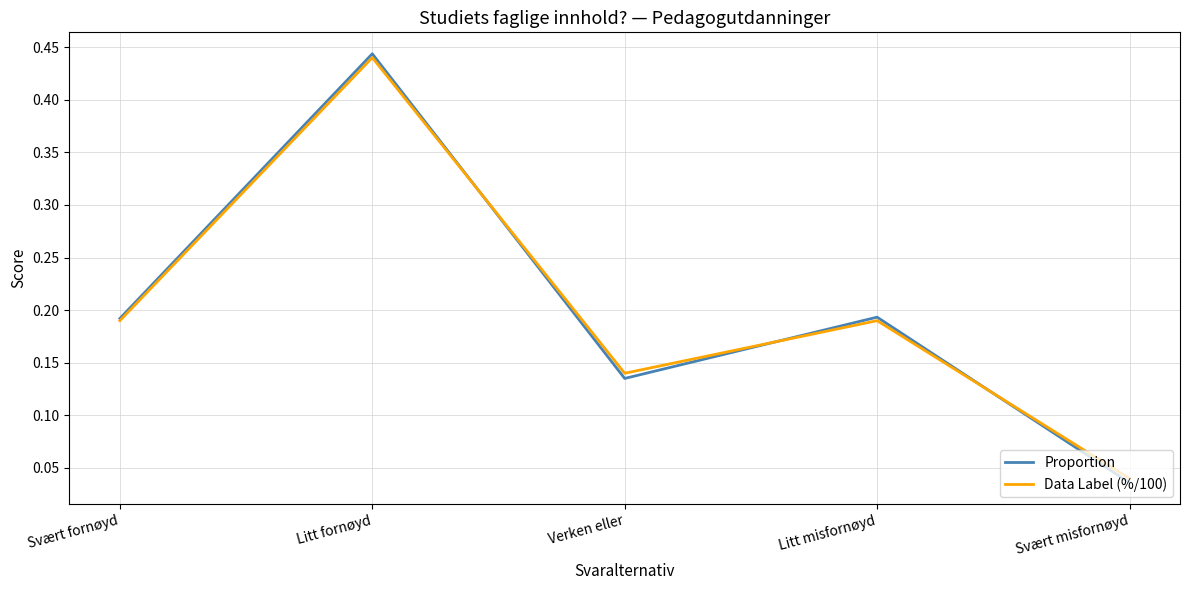

What position from the left is Svært fornøyd?

1